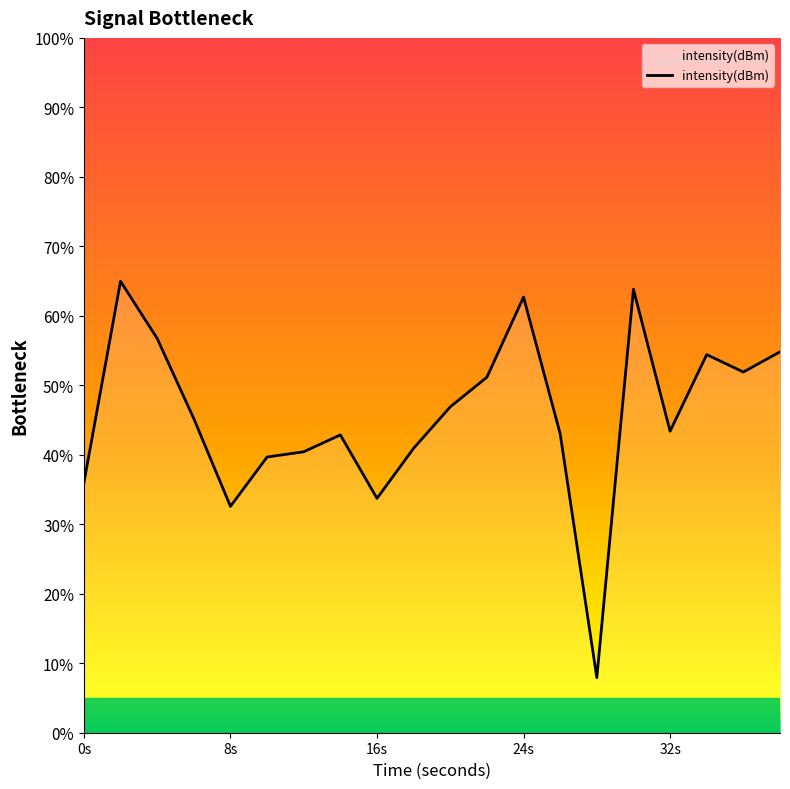

What is the difference between the maximum and minimum values?

57.0